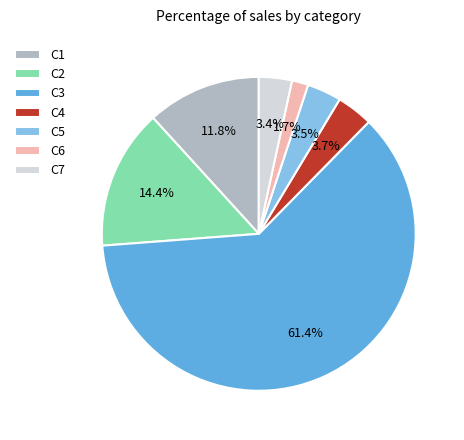

Is there a majority slice in this chart?

Yes